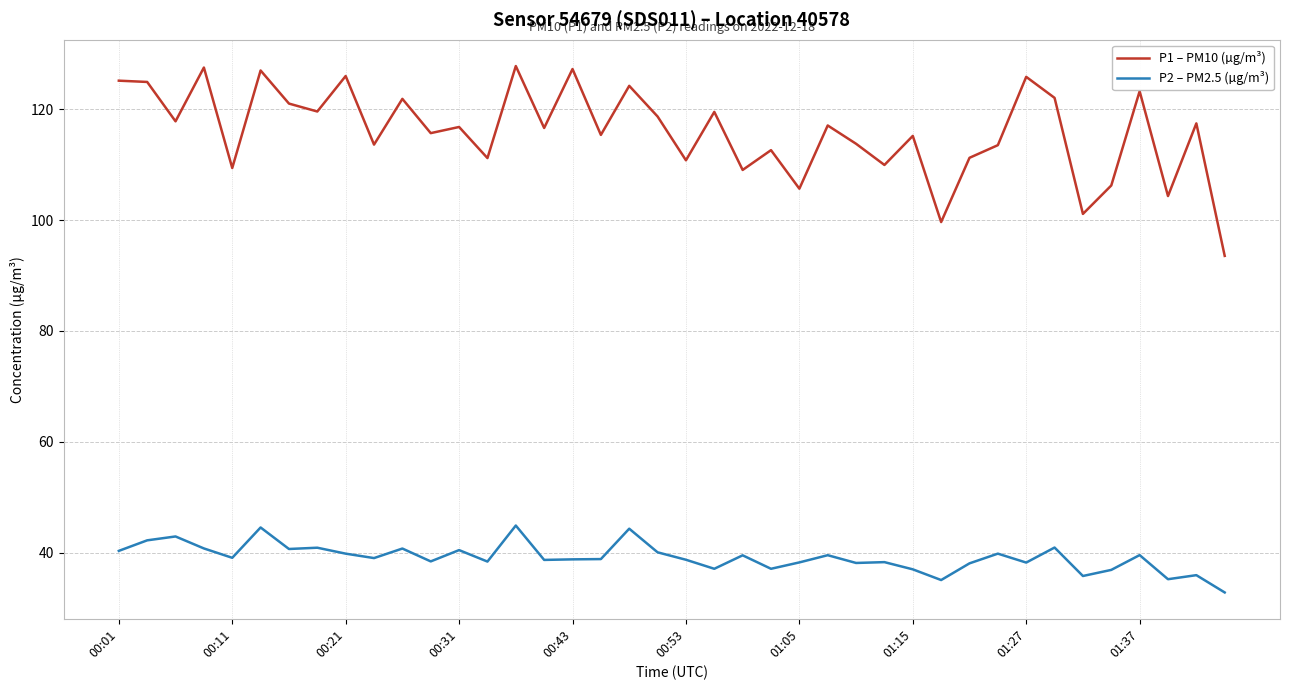

List the series in order of their overall mean, highest first.

P1 – PM10 (µg/m³), P2 – PM2.5 (µg/m³)